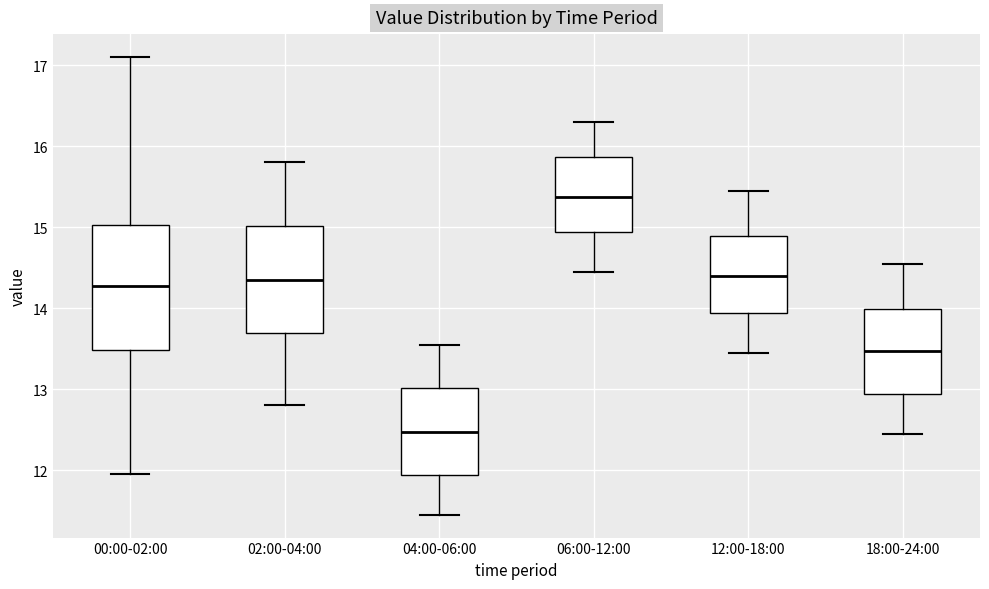

Comparing the boxes themselves (not the whiskers), which one is the tallest?

00:00-02:00